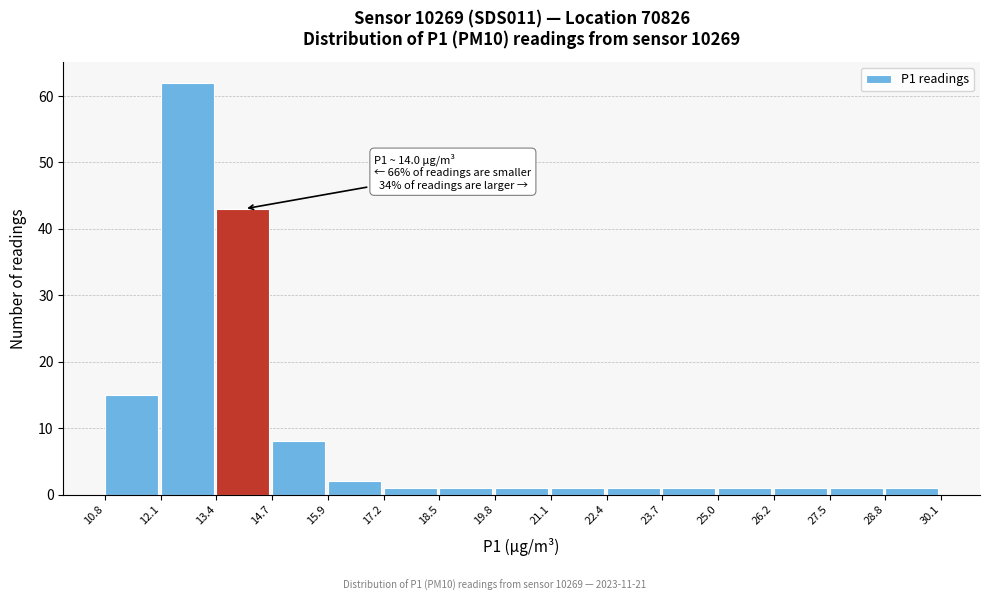

Over which range of the x-axis is the bar tallest?

12.1 to 13.4